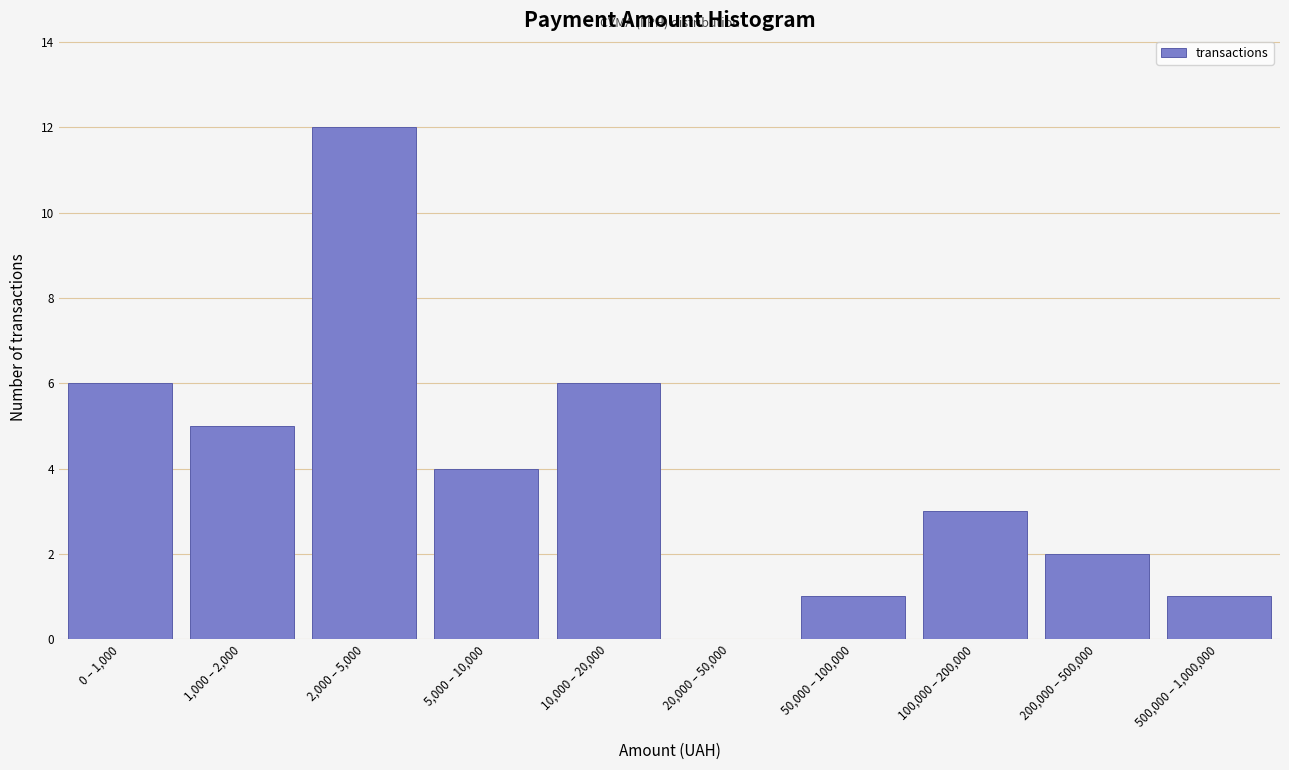

Reading left to right, list all the values displayed in this chart.

0 – 1,000=6	1,000 – 2,000=5	2,000 – 5,000=12	5,000 – 10,000=4	10,000 – 20,000=6	20,000 – 50,000=0	50,000 – 100,000=1	100,000 – 200,000=3	200,000 – 500,000=2	500,000 – 1,000,000=1